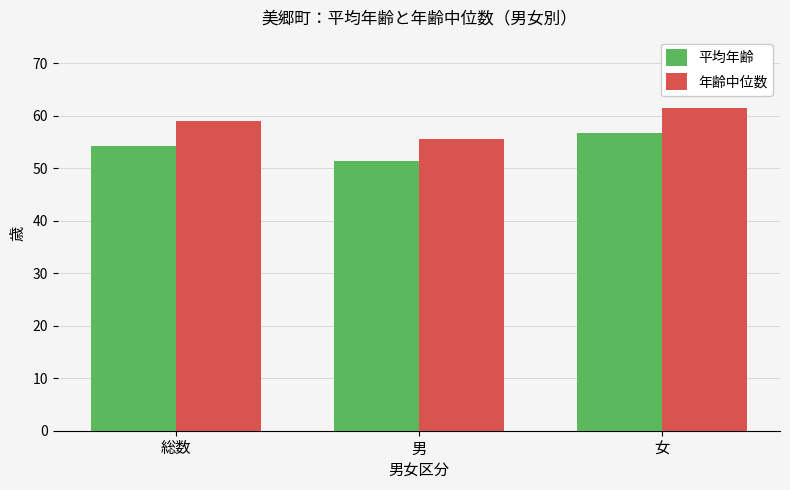

What is the sum of all 平均年齢 values?

162.4